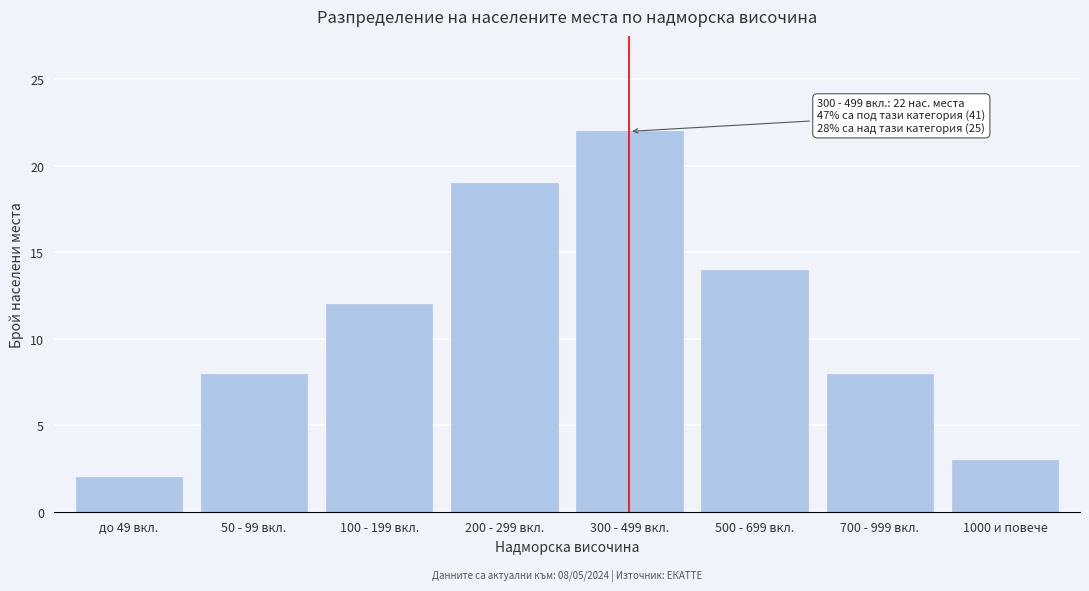

Reading left to right, extract all data points from this chart.

до 49 вкл.=2	50 - 99 вкл.=8	100 - 199 вкл.=12	200 - 299 вкл.=19	300 - 499 вкл.=22	500 - 699 вкл.=14	700 - 999 вкл.=8	1000 и повече=3